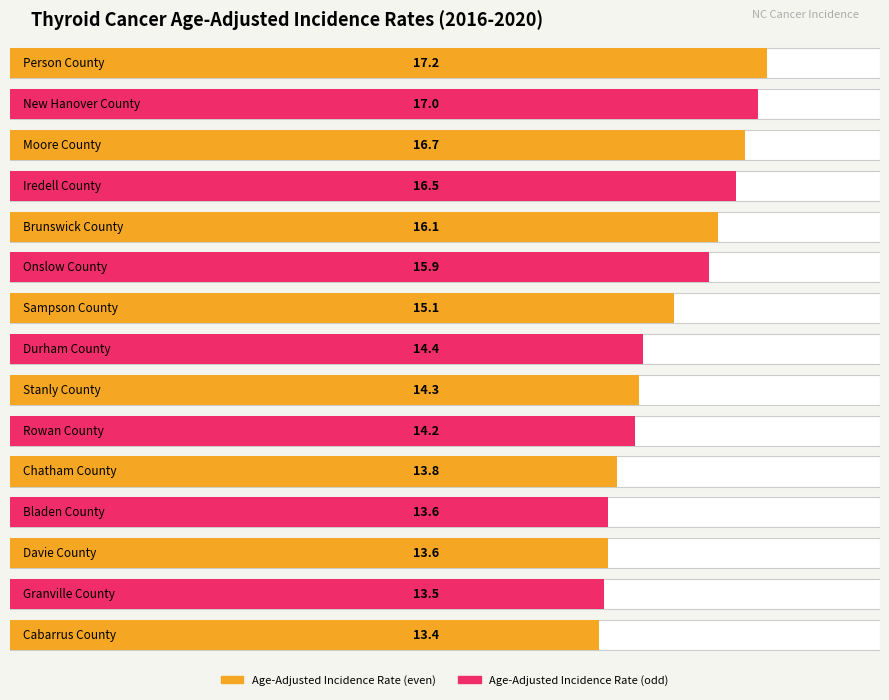

Reading left to right, extract all data points from this chart.

Person County=17.2	New Hanover County=17.0	Moore County=16.7	Iredell County=16.5	Brunswick County=16.1	Onslow County=15.9	Sampson County=15.1	Durham County=14.4	Stanly County=14.3	Rowan County=14.2	Chatham County=13.8	Bladen County=13.6	Davie County=13.6	Granville County=13.5	Cabarrus County=13.4